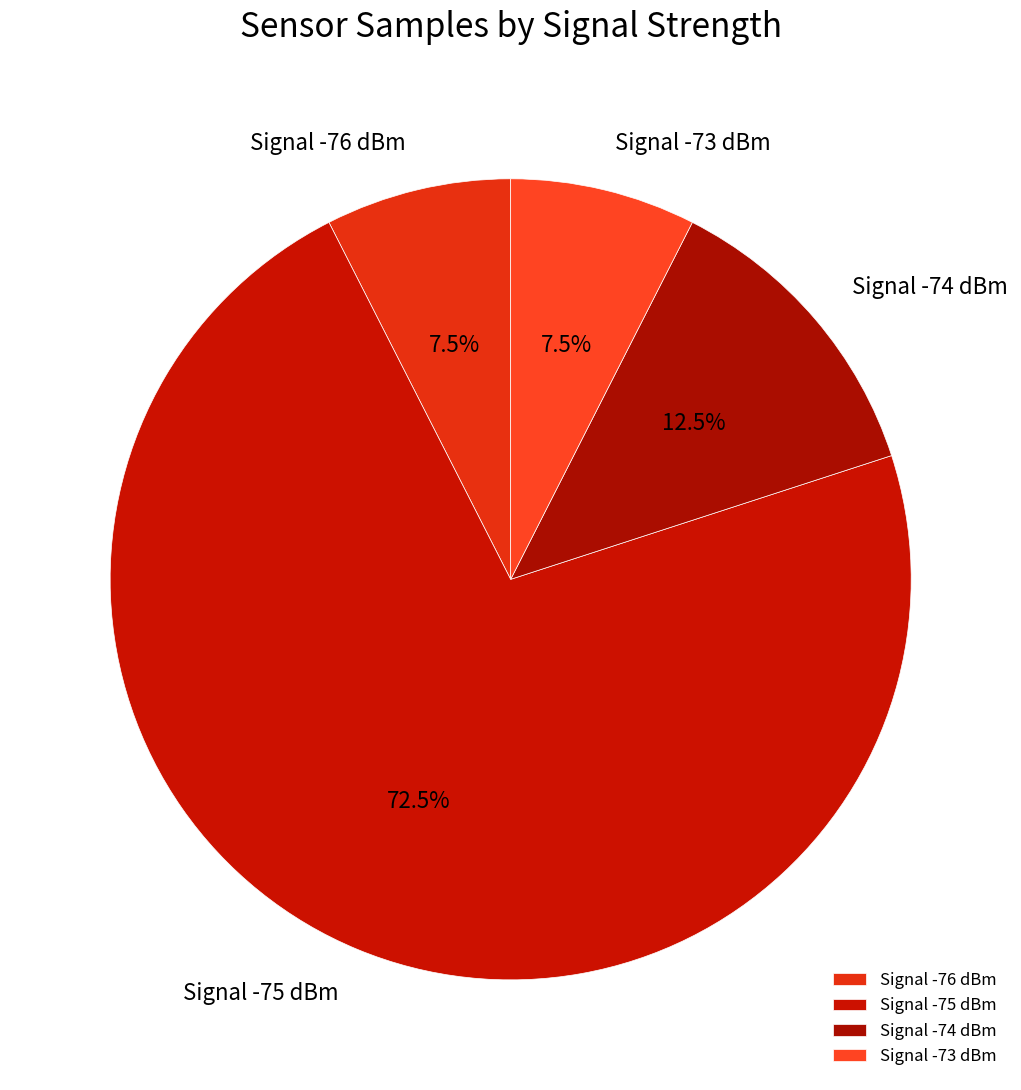

Approximately how many times larger is the value at Signal -75 dBm compared to Signal -73 dBm?

9.7